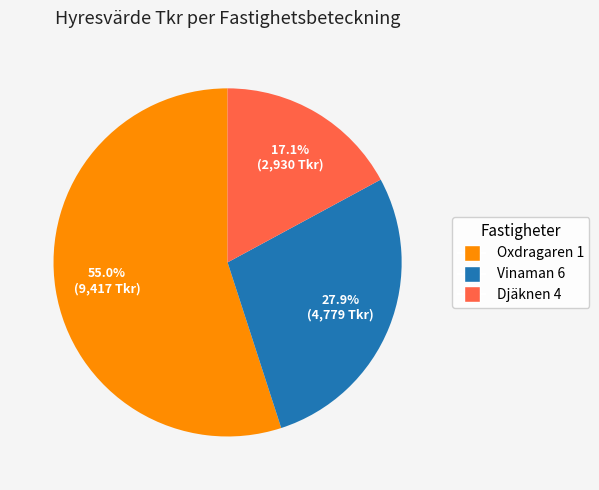

What is the smallest slice in the pie chart?

Djäknen 4